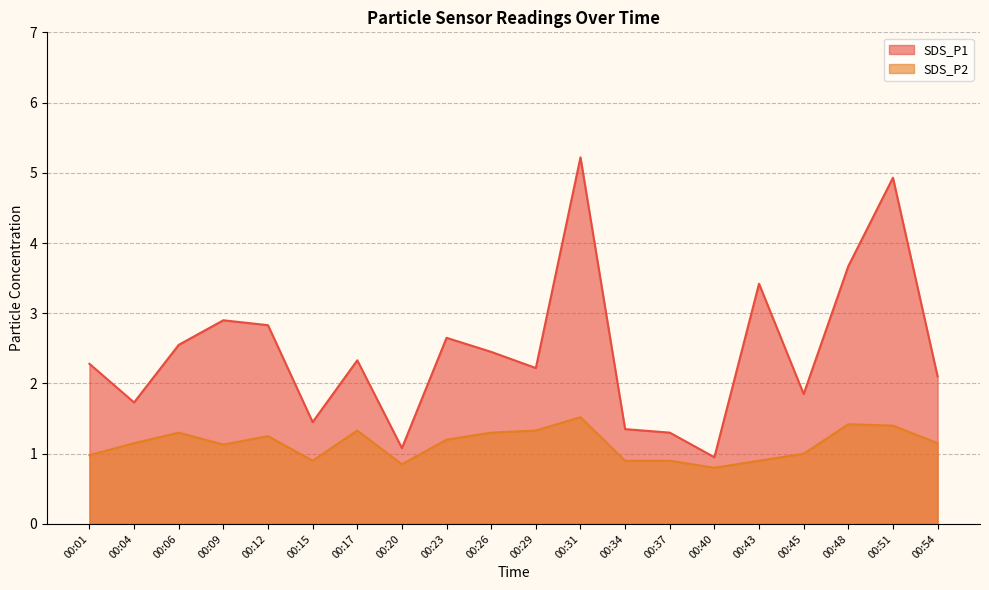

At which category is the sum across all series the highest?

00:31